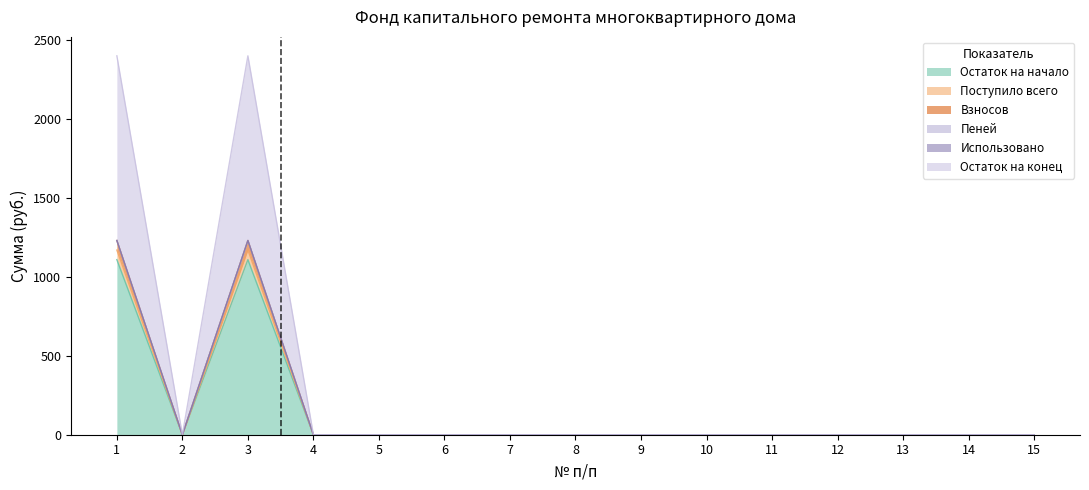

True or false: Взносов has more than 1 interior local peaks.

False